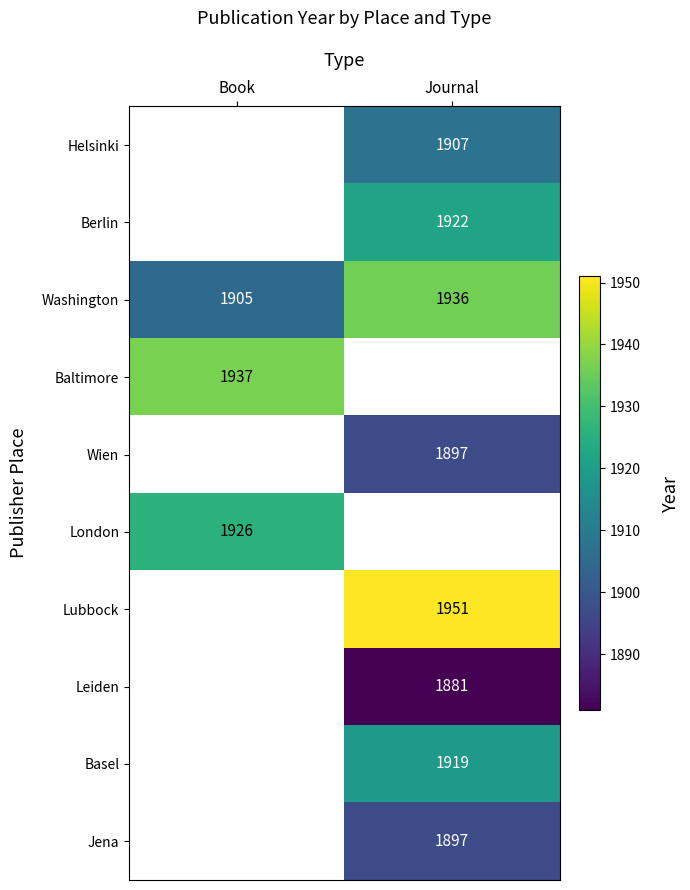

The value of Washington at Book is 3382.1. True or false?

False